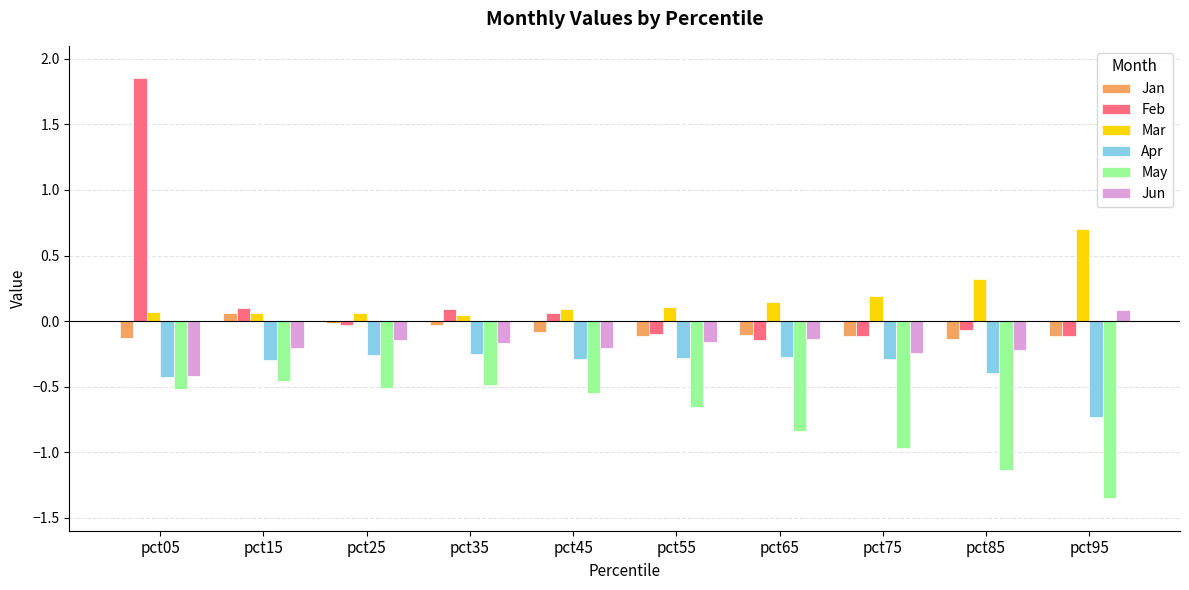

Which series has the widest spread of values?

Feb